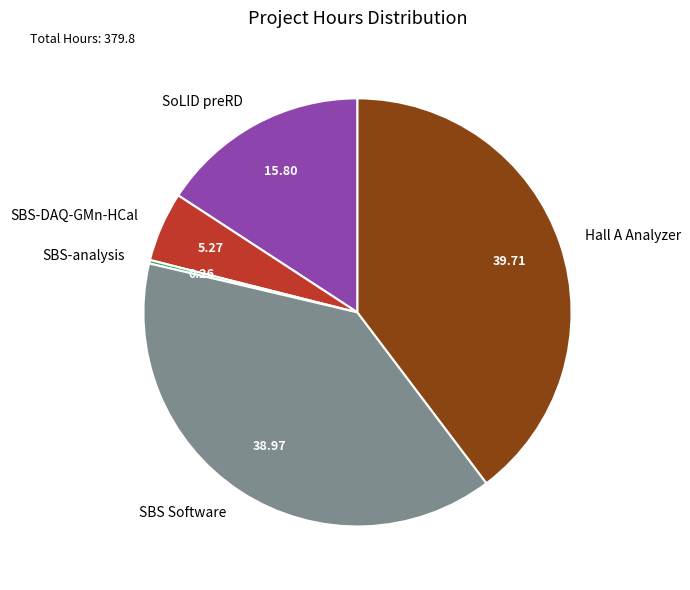

Does any single category account for the majority?

No